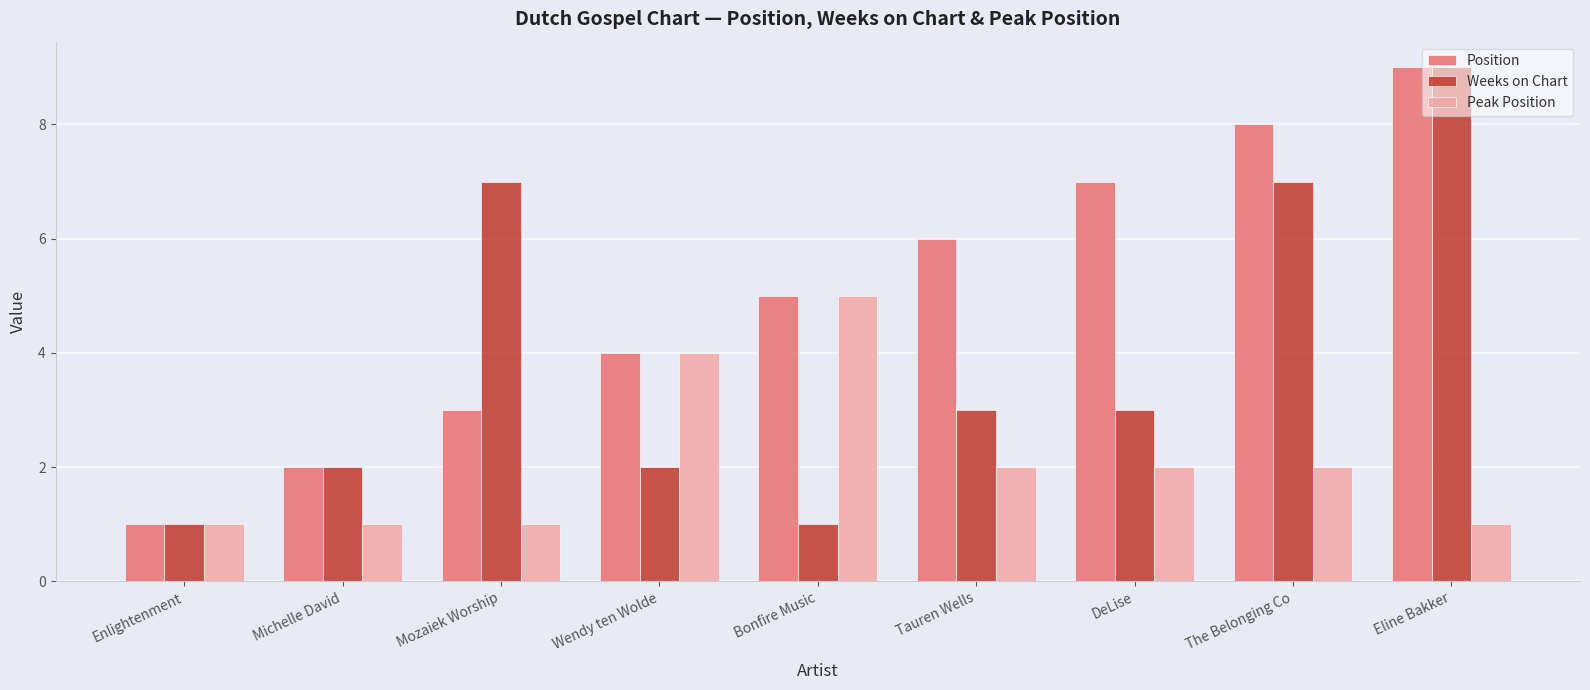

List the series in order of their overall mean, highest first.

Position, Weeks on Chart, Peak Position